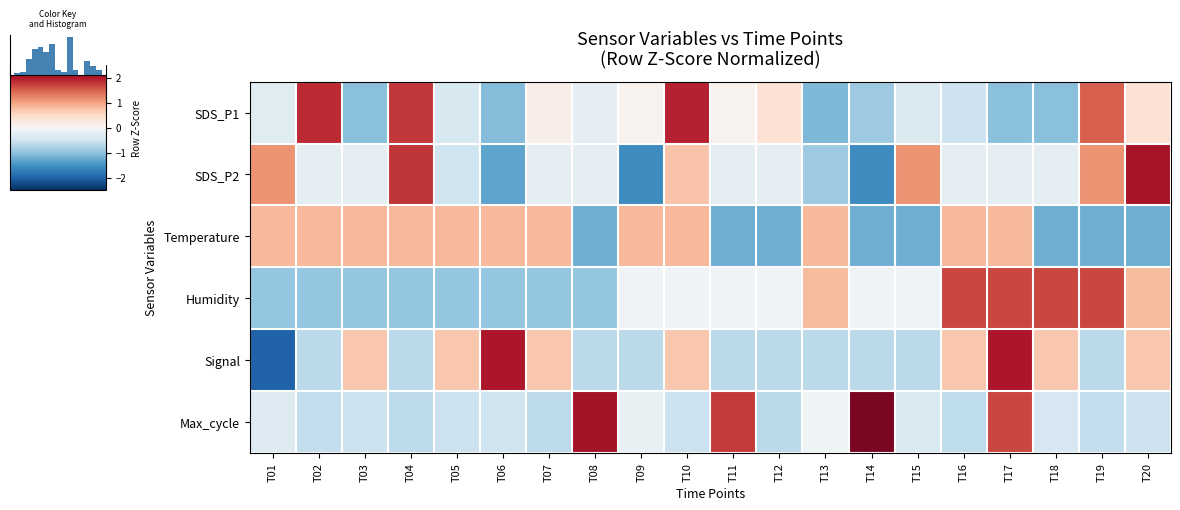

How many negative values does the Temperature series have?

8